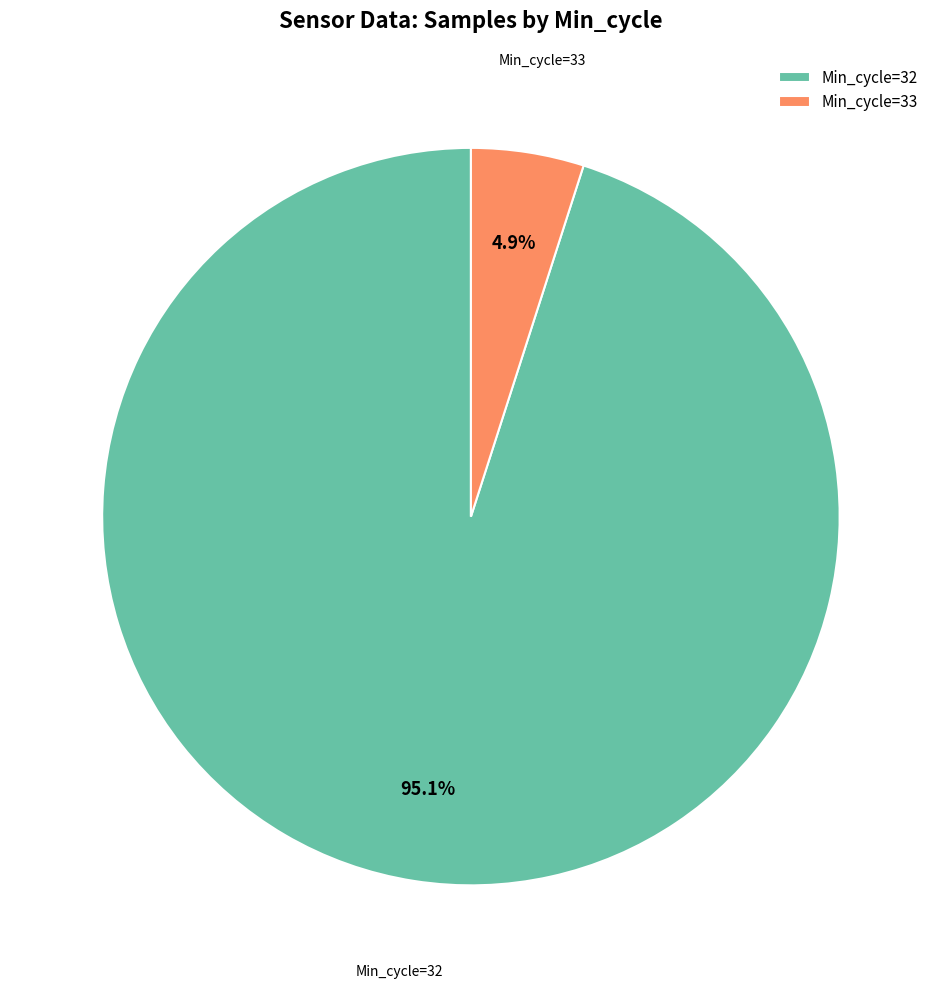

Do Min_cycle=32 and Min_cycle=33 together represent more than half of the pie?

Yes